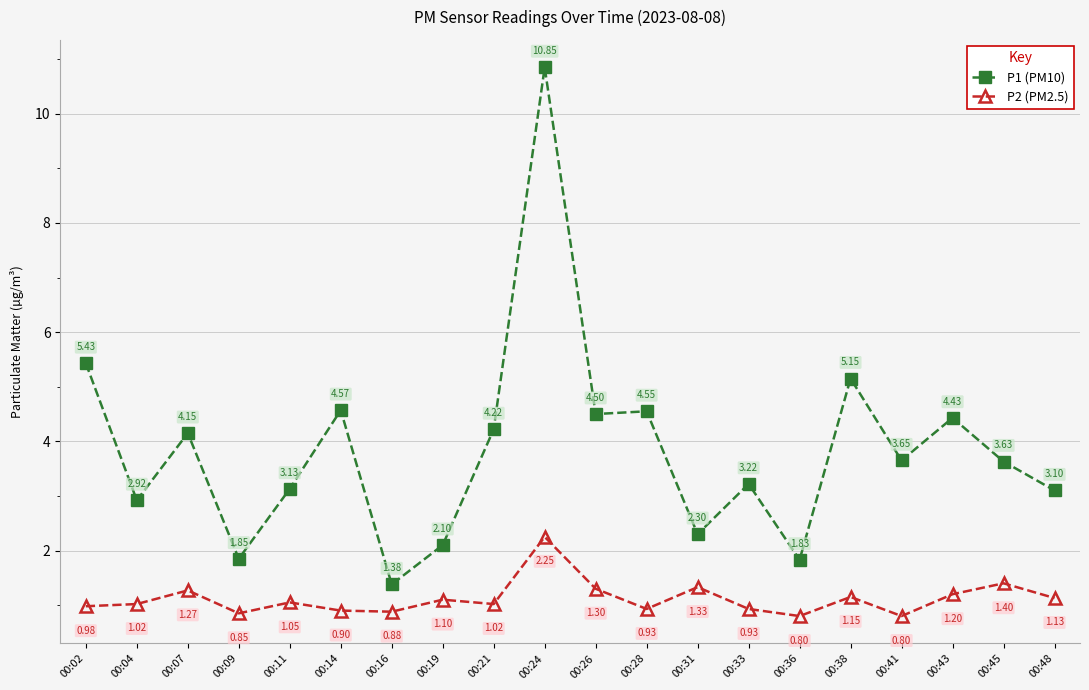

How many data points in P2 (PM2.5) are above 1?

12